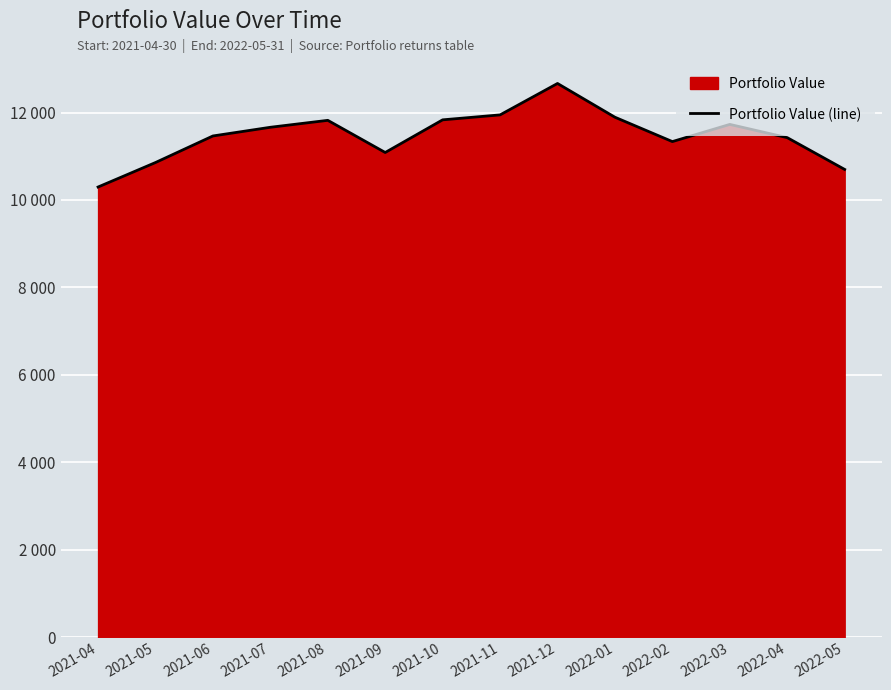

The value at 2022-02 is 18092.9. True or false?

False